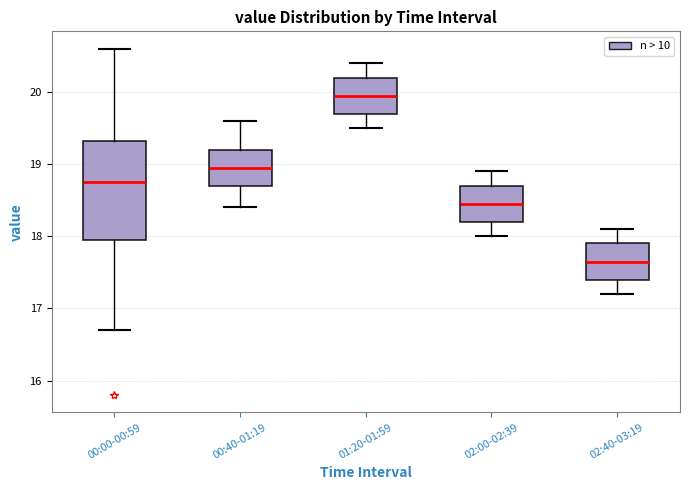

Reading left to right, read every box against the y-axis: the position of its median line, the range the box covers, and the ends of its whiskers. The values are not printed on the chart, so give them approximately, as read against the axis.

00:00-00:59: median 18.8, box 18.0 to 19.3, whiskers 16.7 to 20.6
00:40-01:19: median 19.0, box 18.7 to 19.2, whiskers 18.4 to 19.6
01:20-01:59: median 20.0, box 19.7 to 20.2, whiskers 19.5 to 20.4
02:00-02:39: median 18.5, box 18.2 to 18.7, whiskers 18.0 to 18.9
02:40-03:19: median 17.7, box 17.4 to 17.9, whiskers 17.2 to 18.1